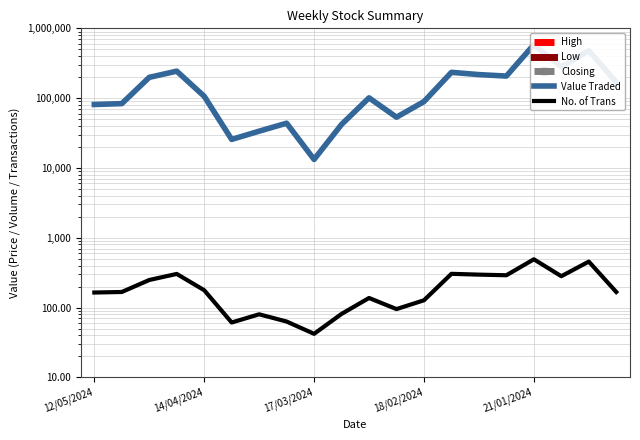

Is the value of Low at 12/05/2024 greater than the value of High at 5?

No